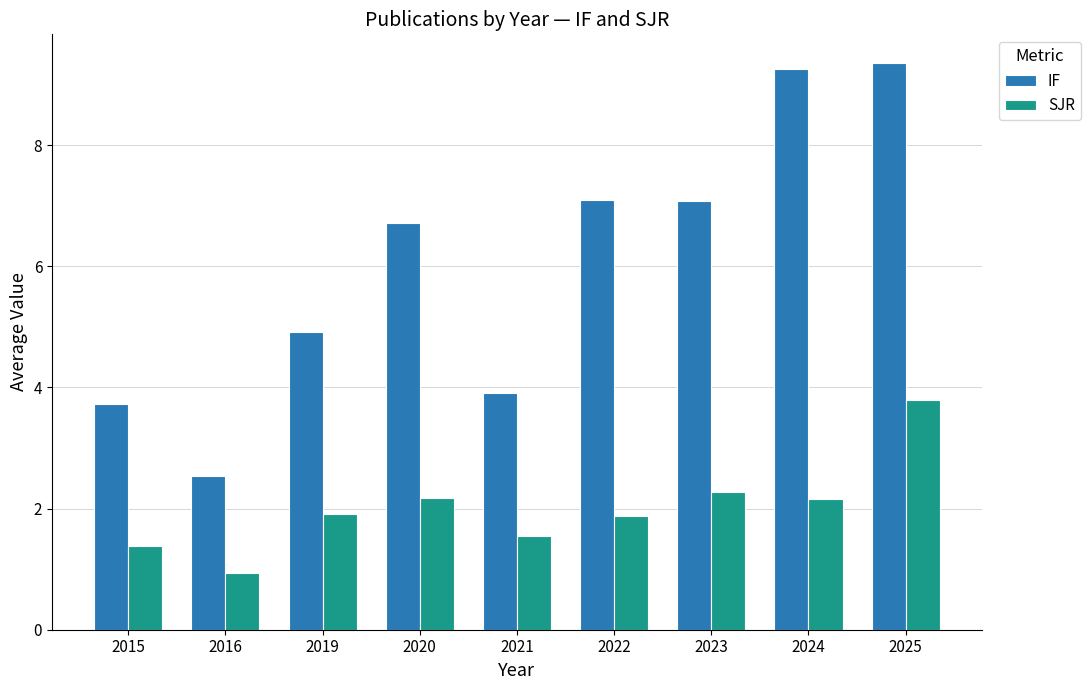

What is the greatest value displayed?

9.4